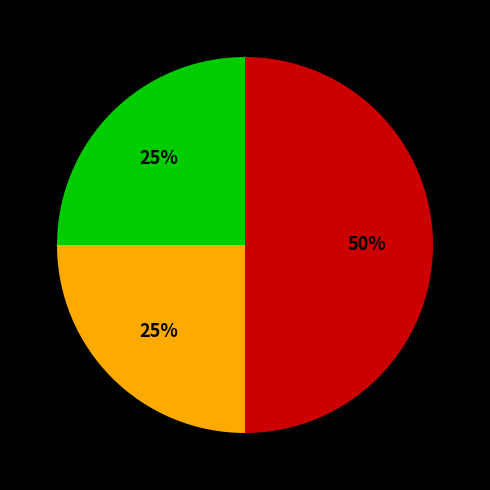

To the nearest percent, what is the average slice percentage?

33%